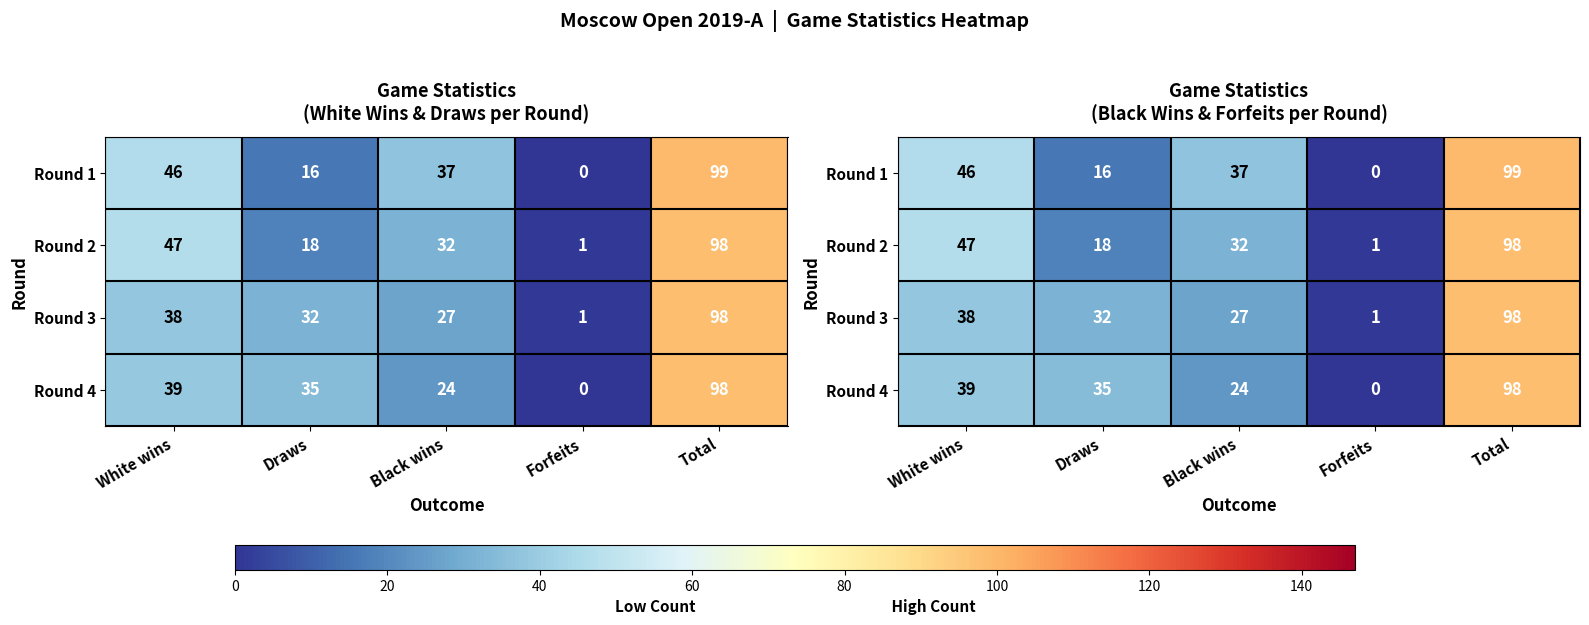

How many data points in Round 1 are less than 37?

2